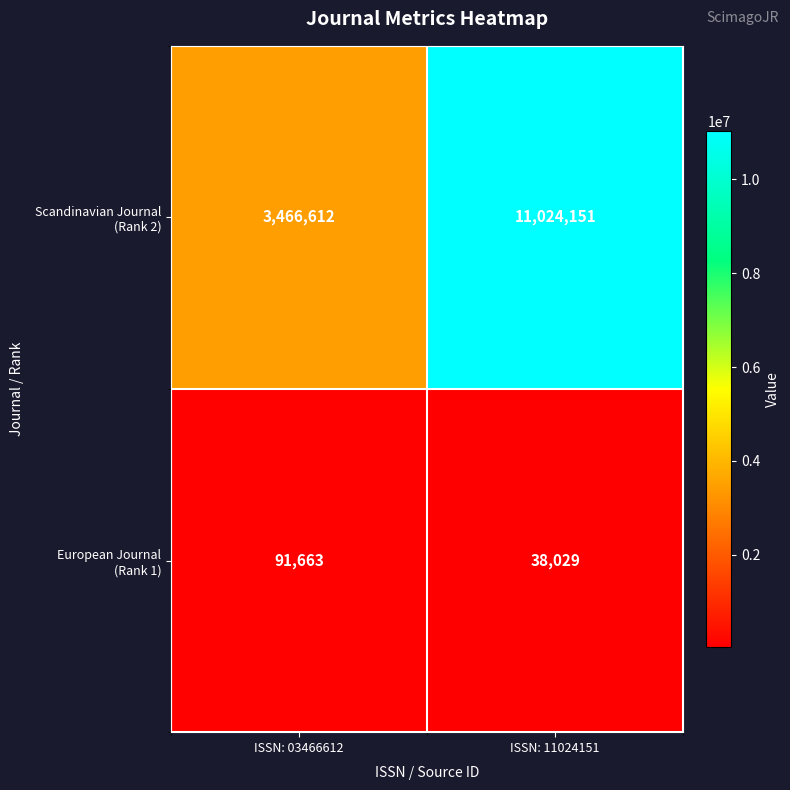

What is the minimum value shown in the chart?

38029